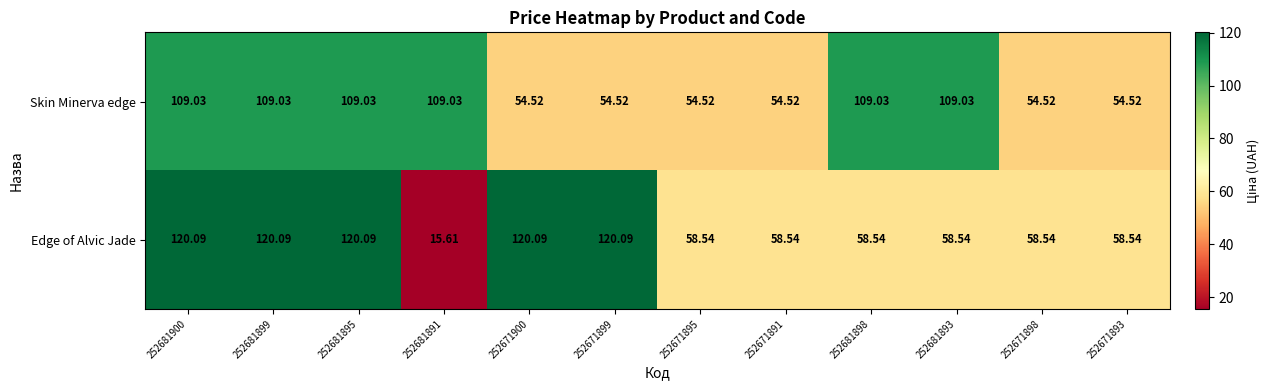

At which category does the chart reach its minimum across all series?

252681891